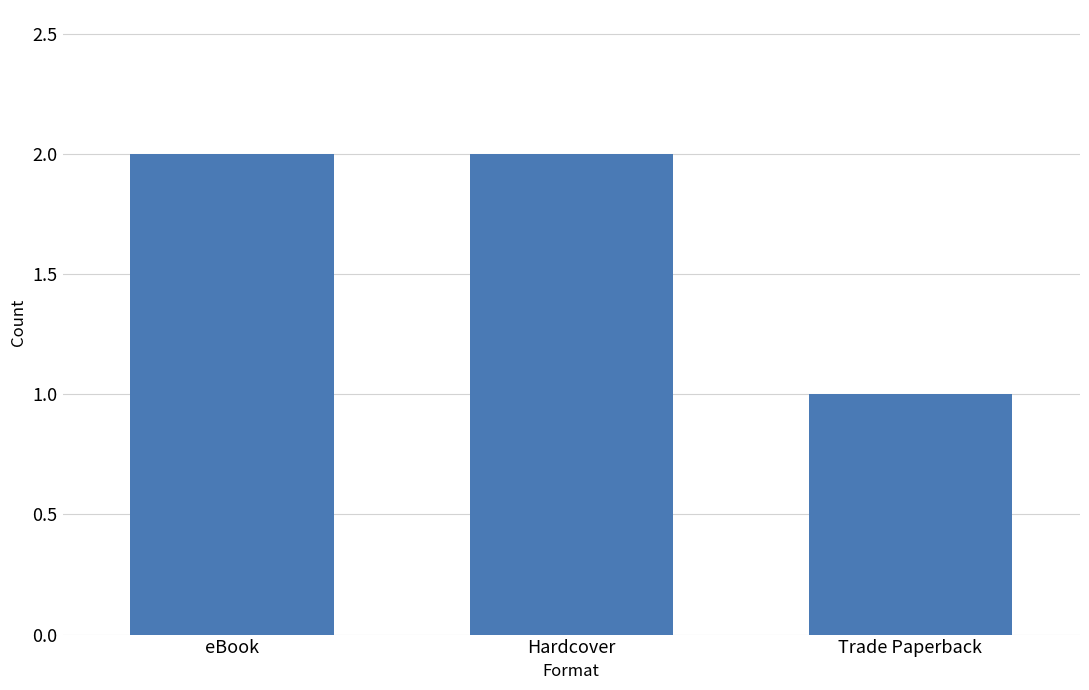

Read the value at Trade Paperback.

1